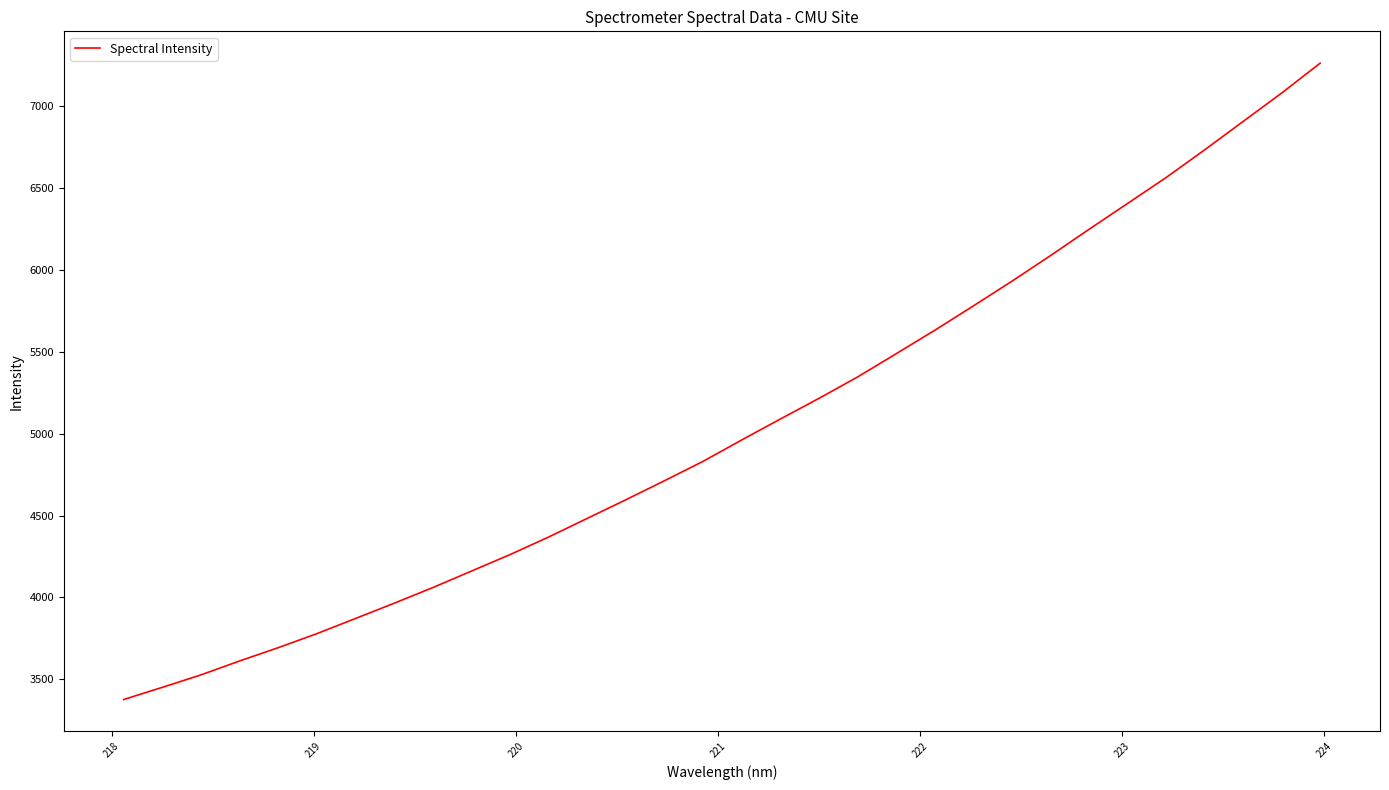

What is the minimum value shown in the chart?

3376.1